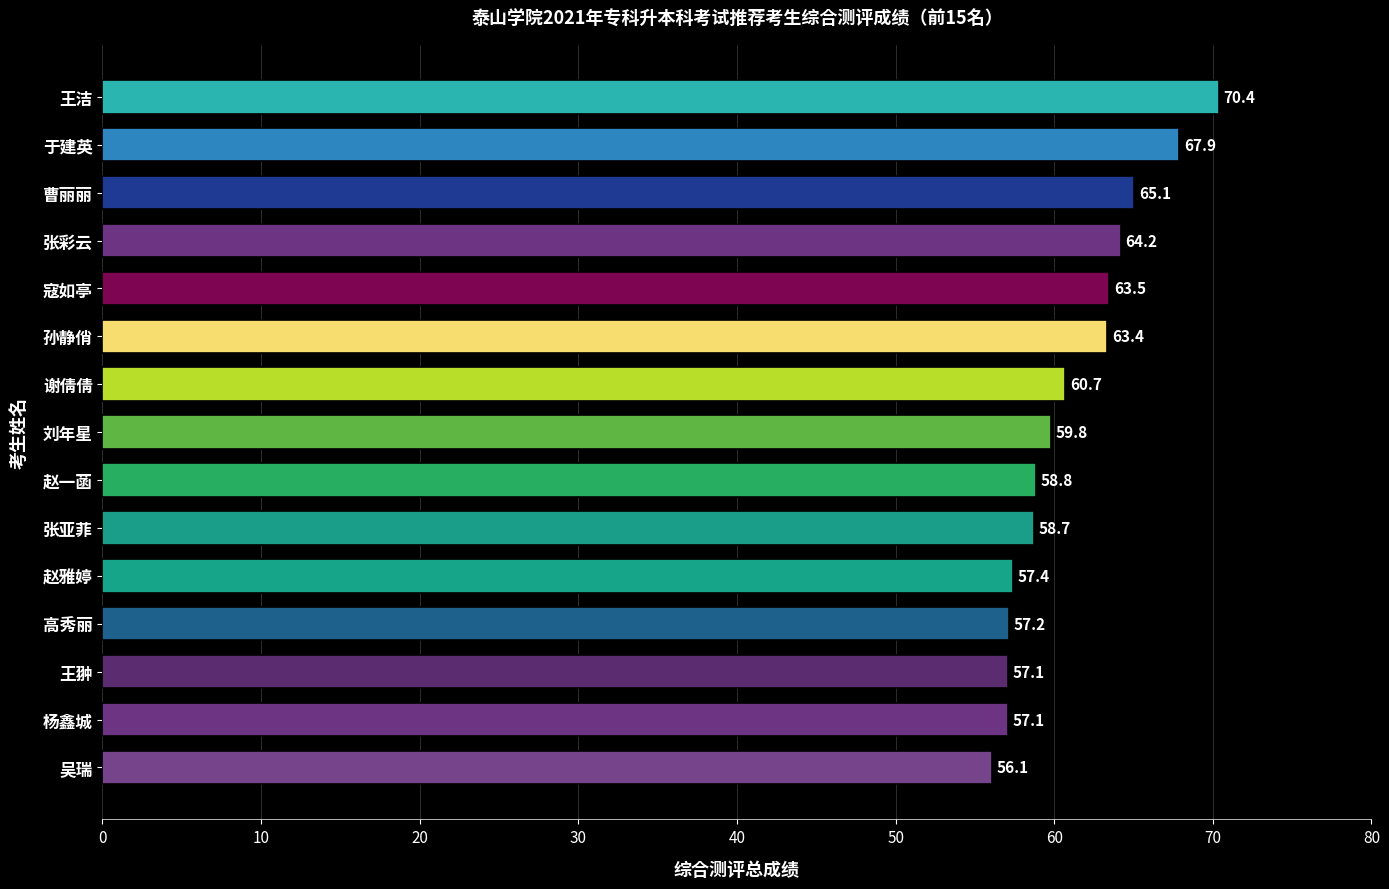

What is the difference between the maximum and second lowest values?

13.3